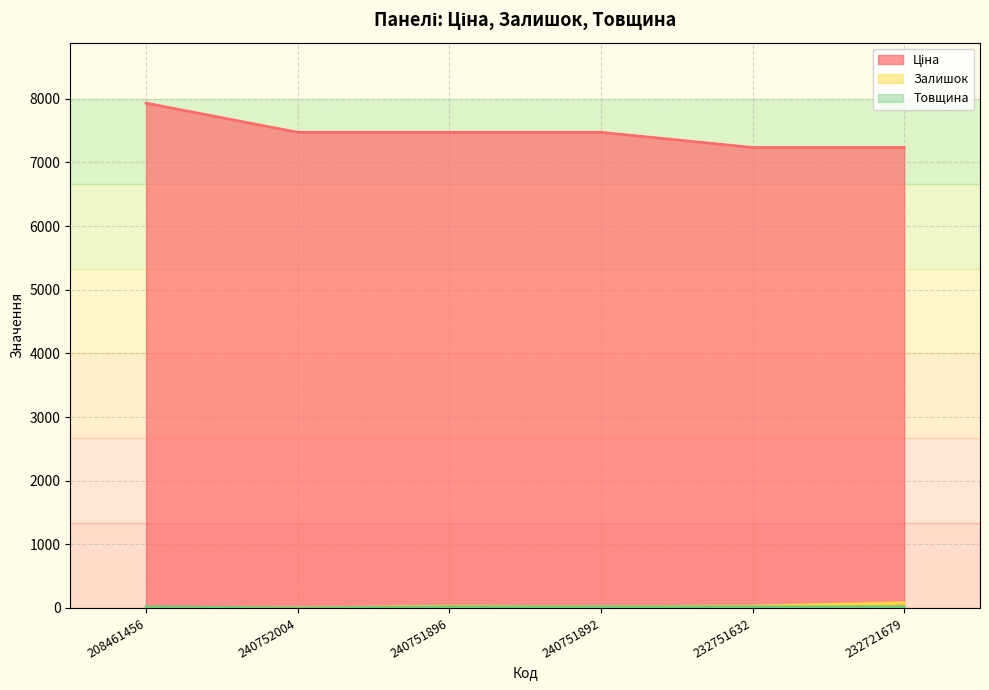

The Ціна series shows 12699.5 at 232721679. True or false?

False